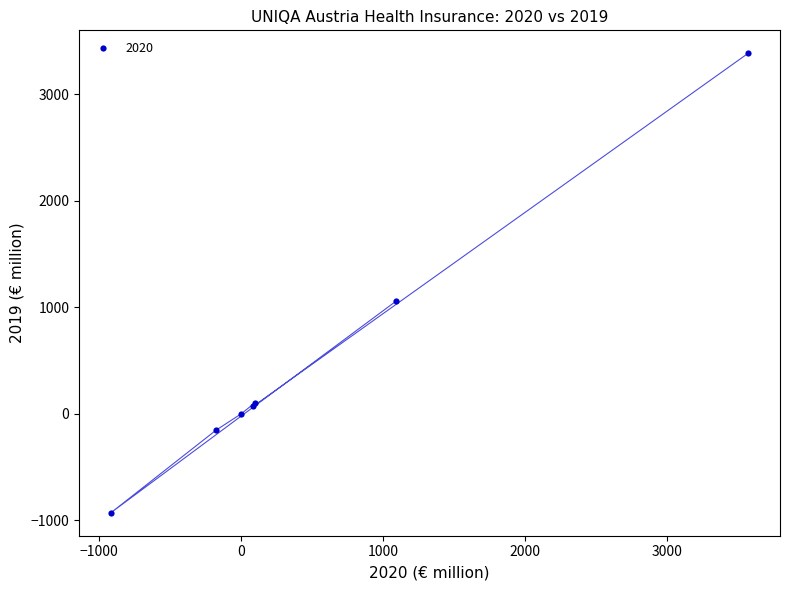

What Y value in the scatter plot is closest to 1229?

1056.3